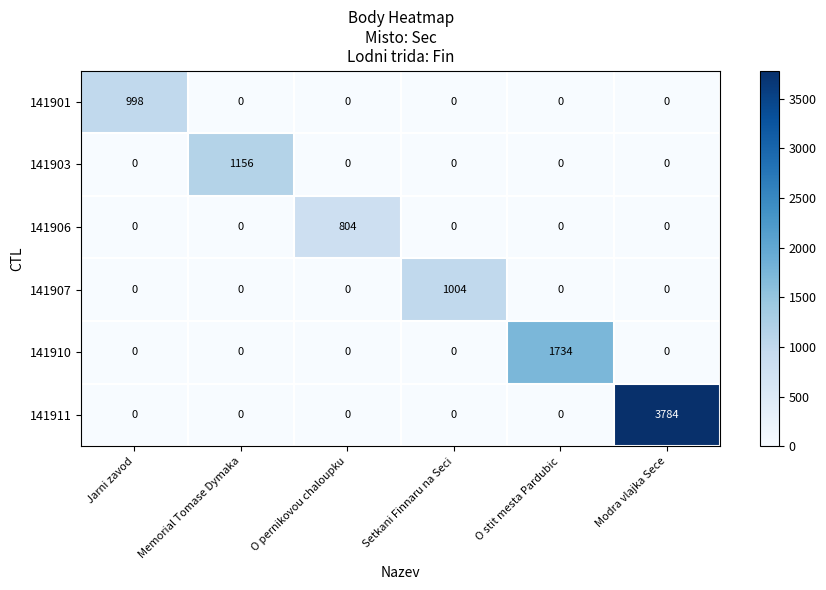

How many categories are shown in the chart?

6